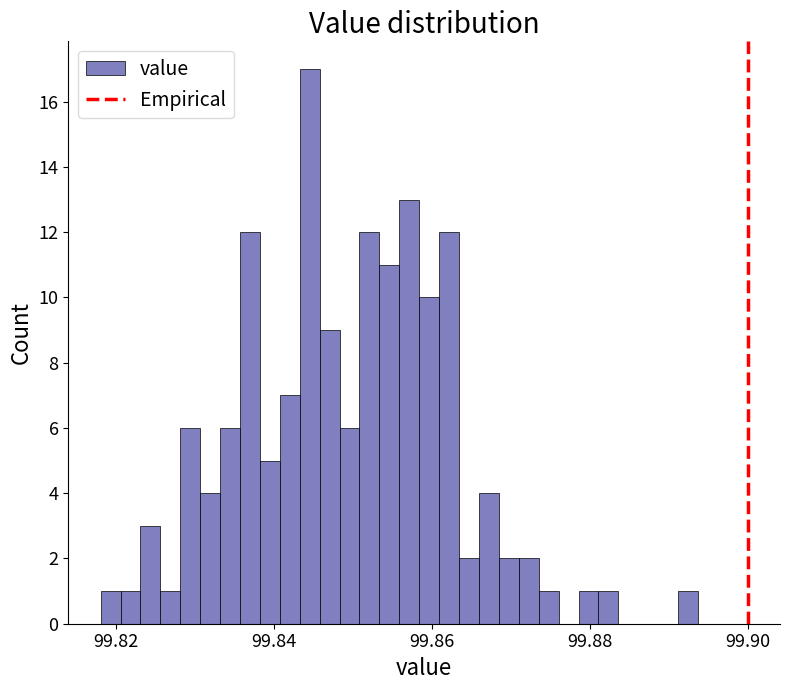

Around what value on the x-axis is the tallest bar? Give the approximate position of its centre, as read against the axis.

99.844